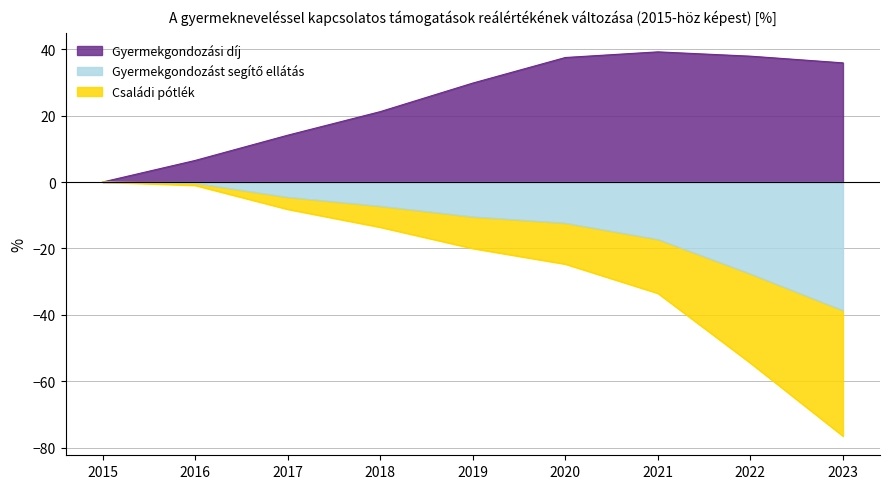

Reading left to right, what are all the values shown in this chart?

Gyermekgondozási díj: 0.0	6.5	14.1	21.2	29.8	37.5	39.2	37.9	35.9
Gyermekgondozást segítő ellátás: 0.0	-0.4	-4.6	-7.3	-10.5	-12.4	-17.3	-27.7	-38.7
Családi pótlék: 0.0	-1.0	-8.2	-13.6	-20.0	-24.7	-33.5	-54.5	-76.5